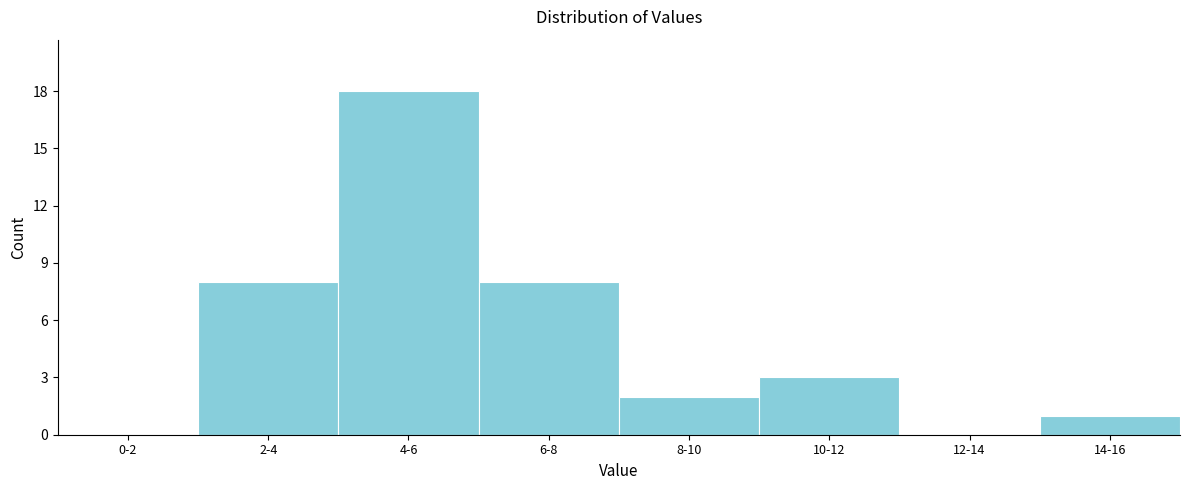

Reading right to left, what are all the values shown in this chart?

14-16=1	12-14=0	10-12=3	8-10=2	6-8=8	4-6=18	2-4=8	0-2=0